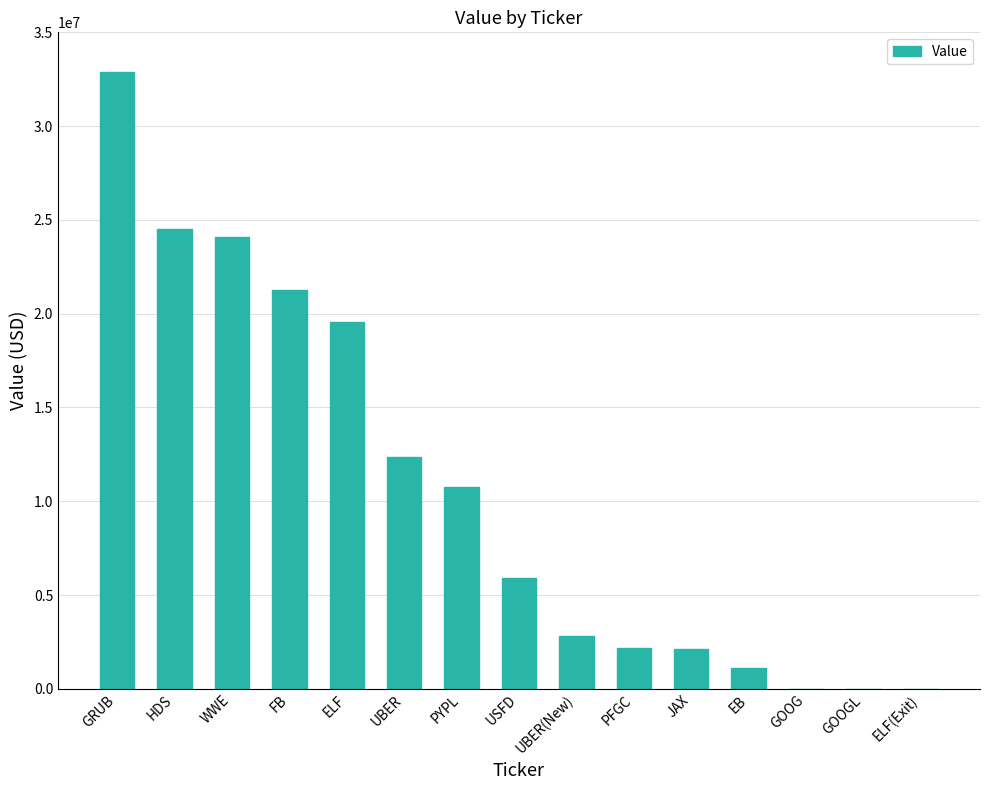

Is it true that the value at UBER is 21818782?

False